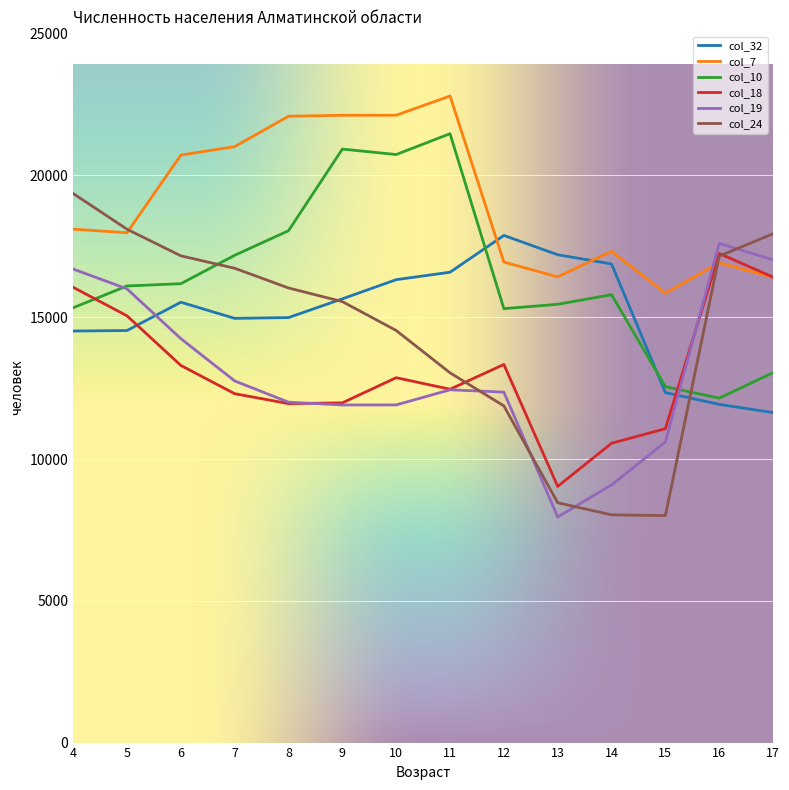

How many intersections are there between col_18 and col_24?

2